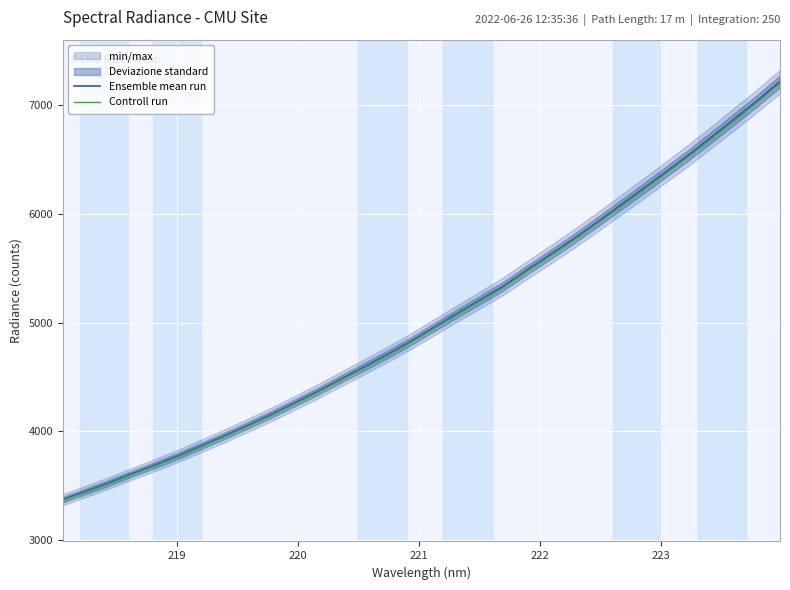

What is the difference between the maximum and minimum values in the Ensemble mean run series?

3844.0